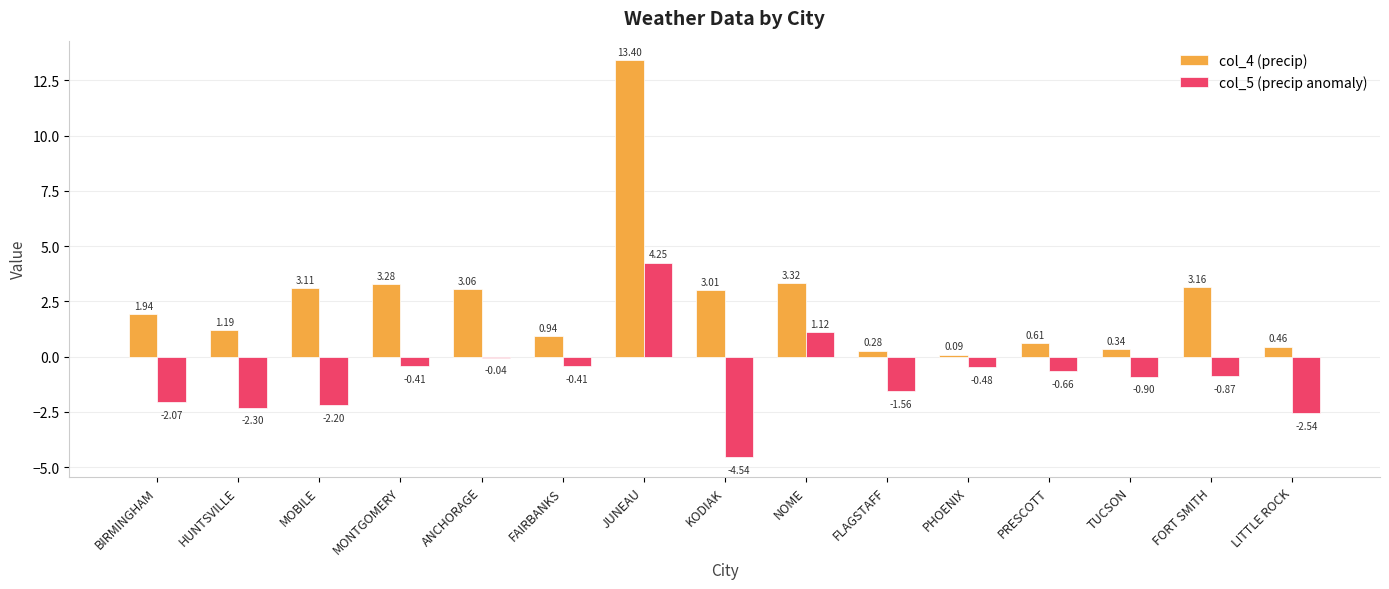

Are the bars grouped side by side (vs. stacked)?

Yes